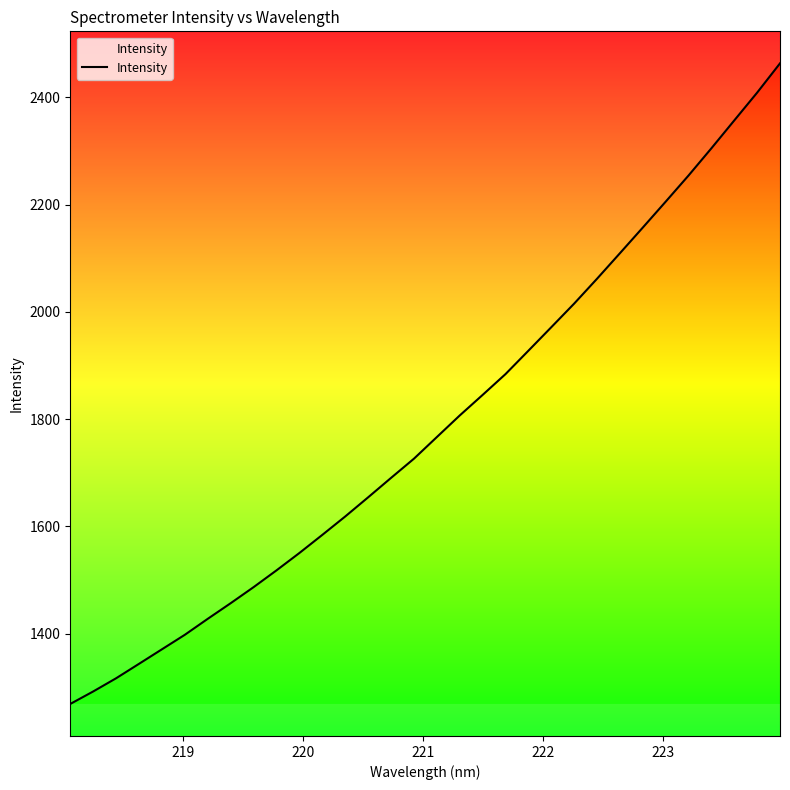

What is the minimum value shown in the chart?

1269.3